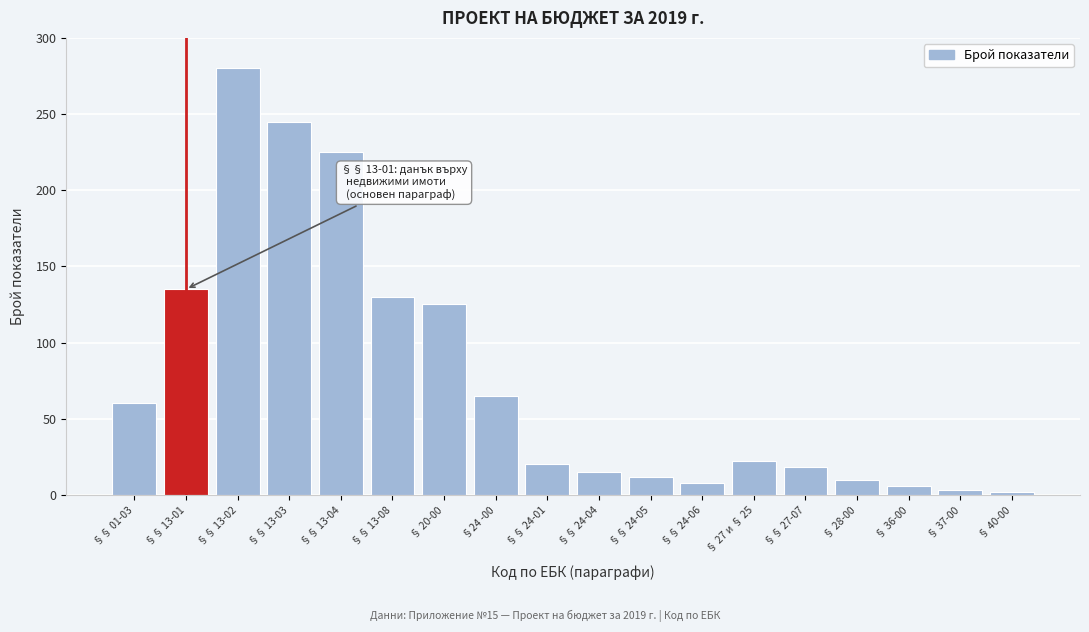

What is the label of the 4th bar from the right?

§ 28-00